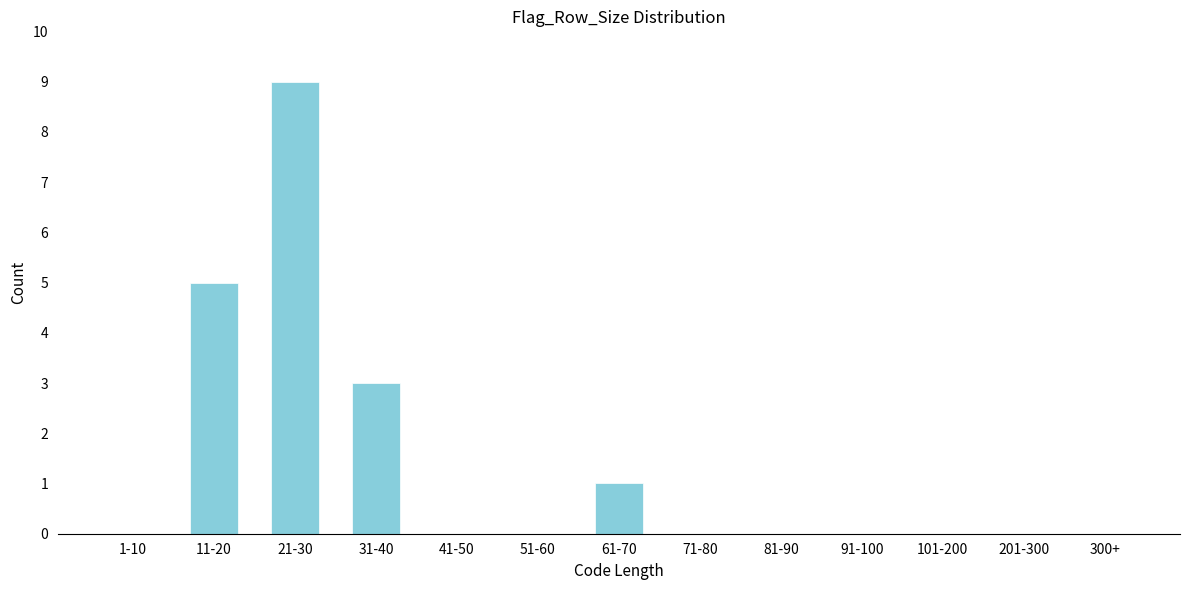

Reading left to right, list all the values displayed in this chart.

1-10=0	11-20=5	21-30=9	31-40=3	41-50=0	51-60=0	61-70=1	71-80=0	81-90=0	91-100=0	101-200=0	201-300=0	300+=0